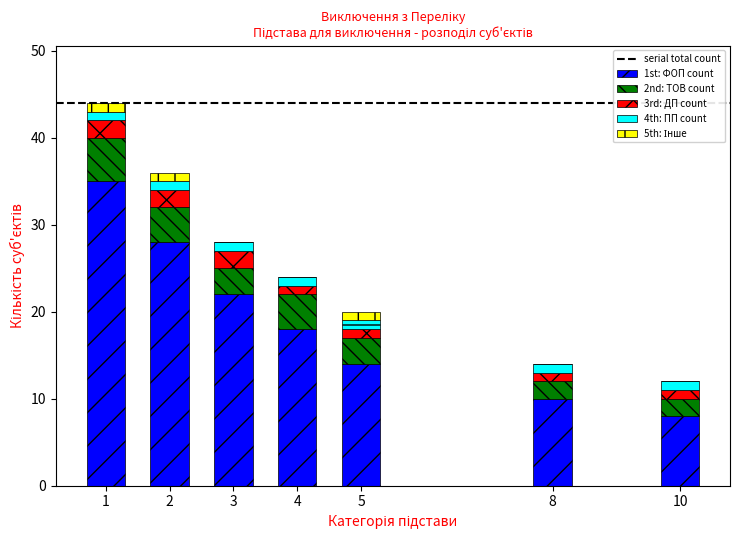

The value of 1st: ФОП count at 4 is 11. True or false?

False